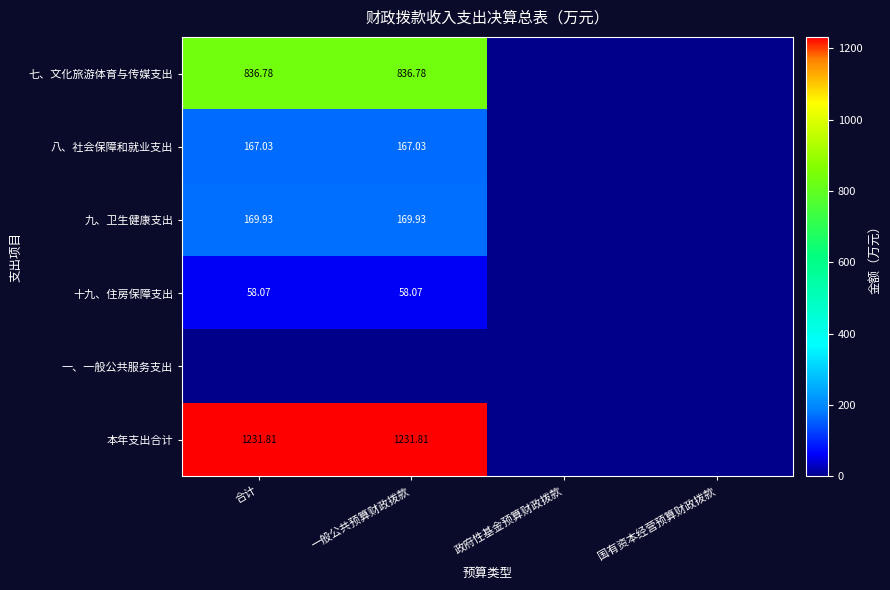

What is the sum of all 八、社会保障和就业支出 values?

334.1